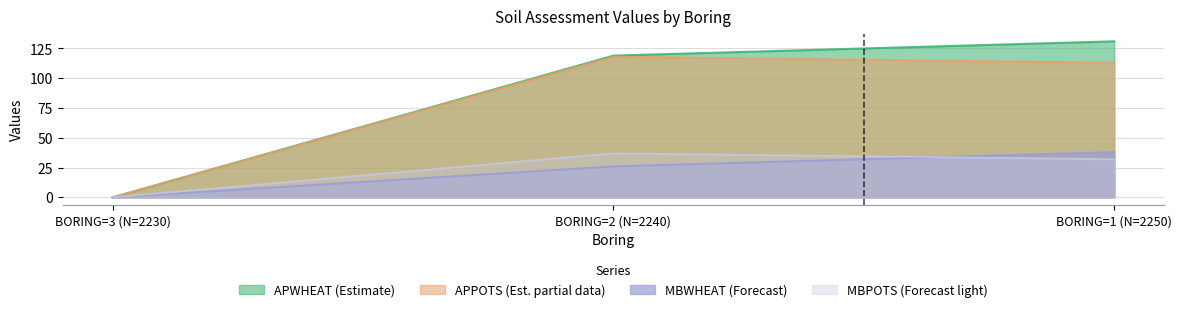

How many values in the APWHEAT series are below 119?

1